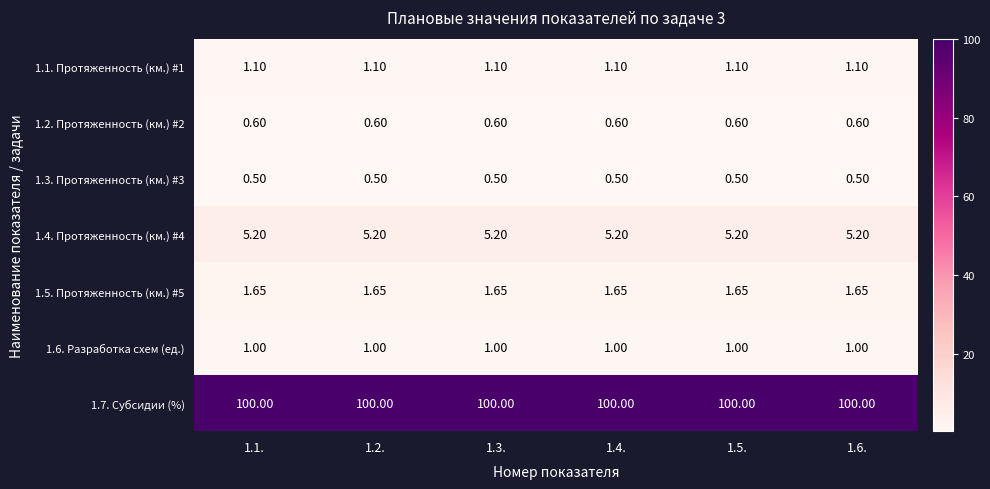

What is the smallest value displayed?

0.5